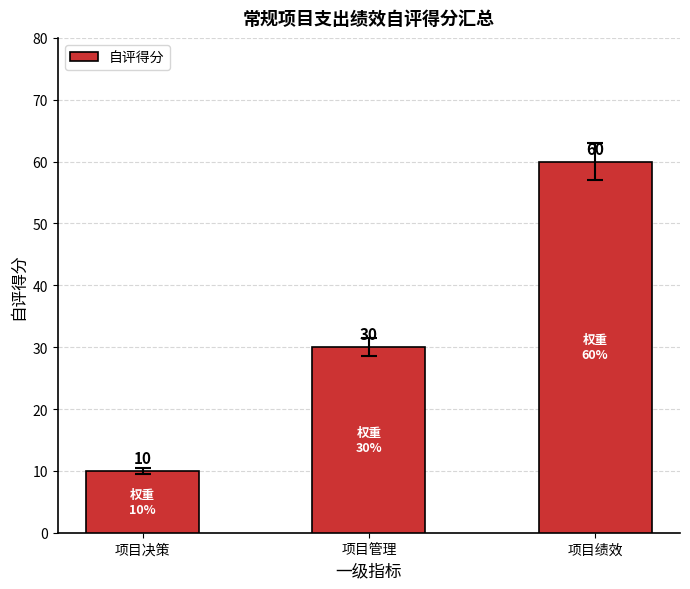

Reading left to right, list all the values displayed in this chart.

10	30	60